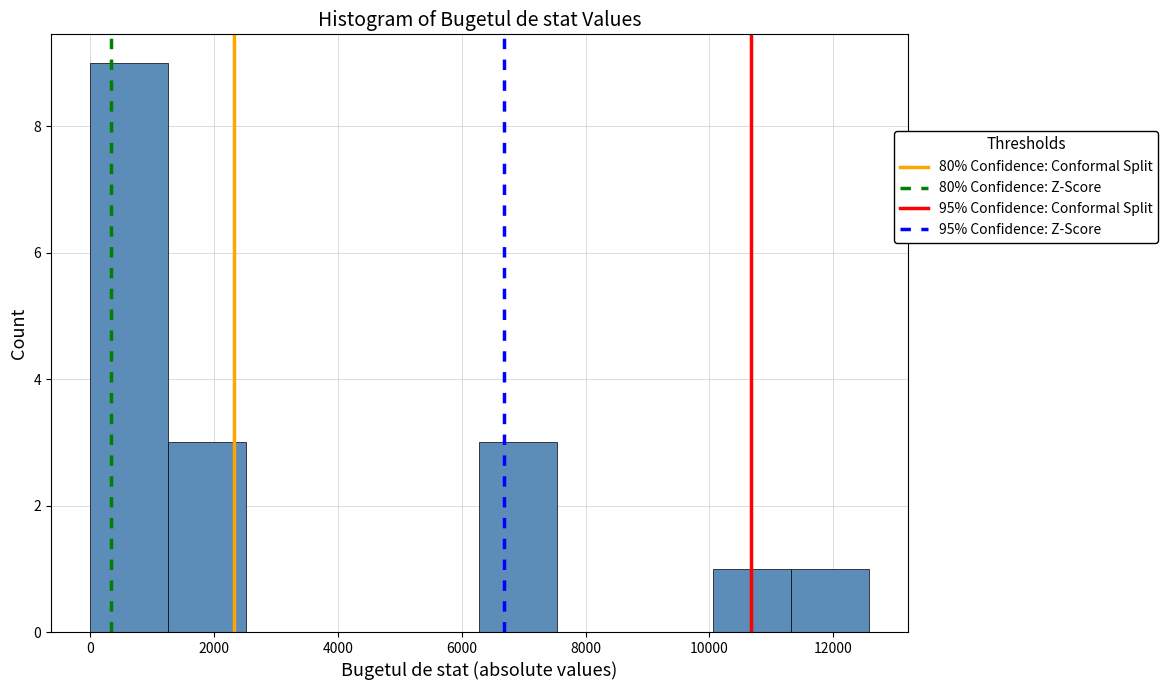

Reading left to right, list every bar in this chart as the range it spans on the x-axis followed by its height. Neither the bar edges nor the heights are printed on the chart, so give them approximately, as read against the axes.

0 to 1200: 9
1200 to 2600: 3
2600 to 3800: 0
3800 to 5000: 0
5000 to 6200: 0
6200 to 7600: 3
7600 to 8800: 0
8800 to 10000: 0
10000 to 11400: 1
11400 to 12600: 1